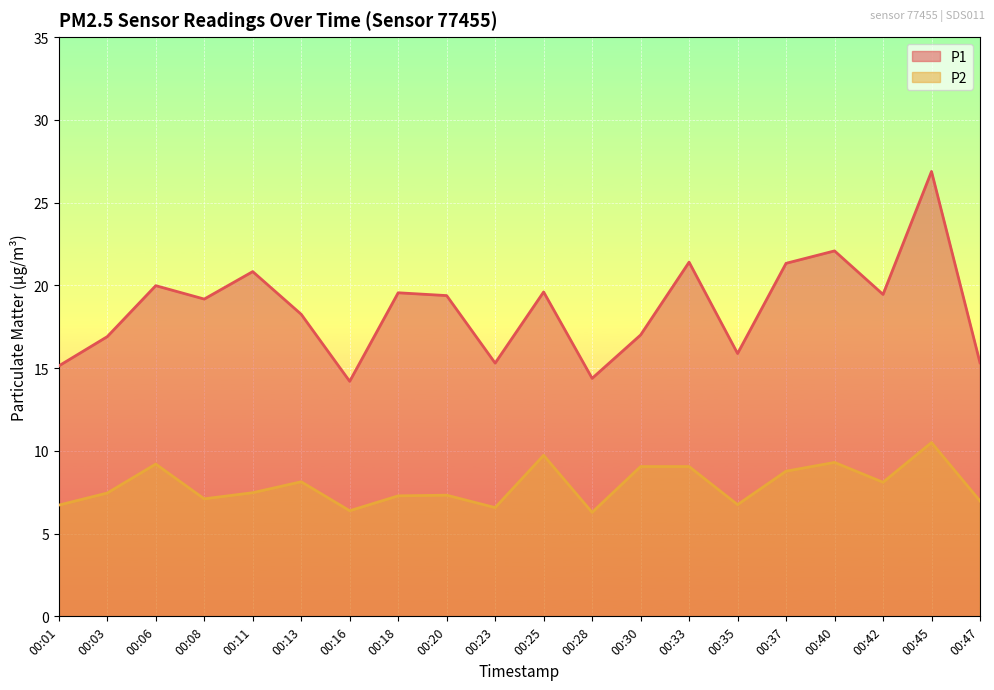

What is the spread (max minus min) of values at 00:30?

7.9